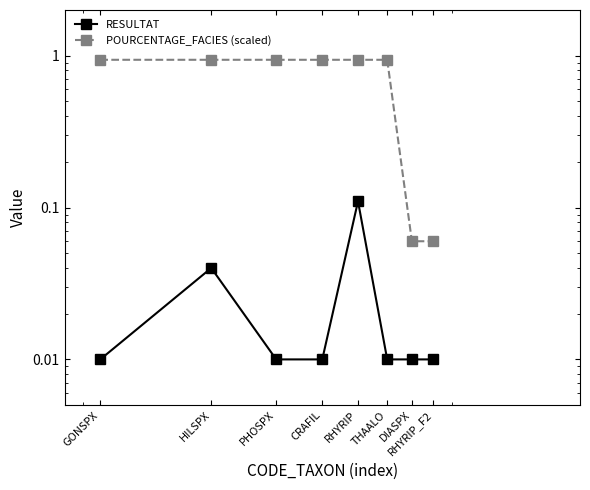

What position from the left is HILSPX?

2